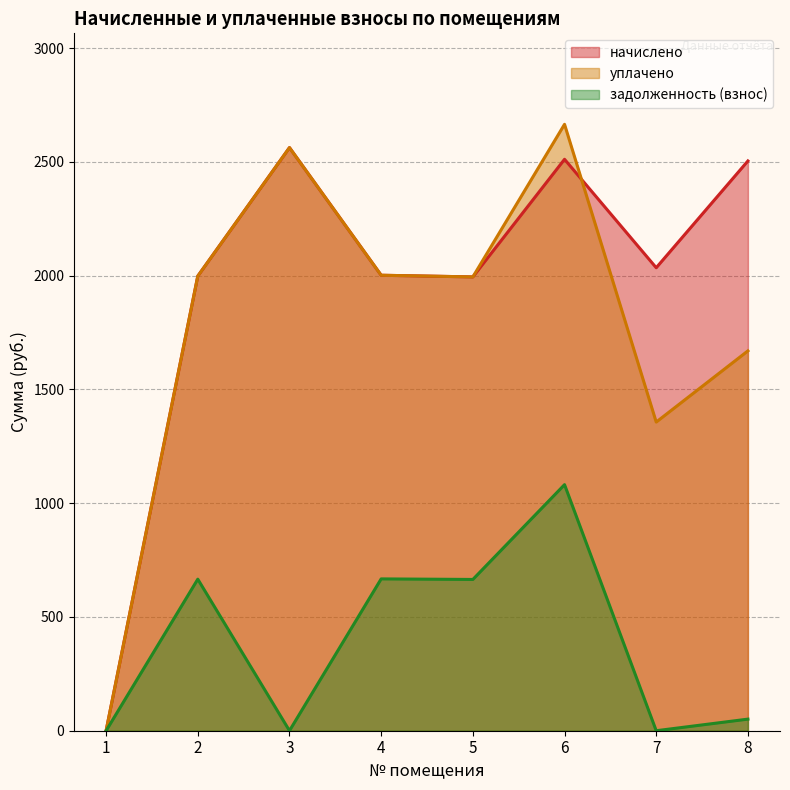

Which has a higher value, 8 or 3?

3